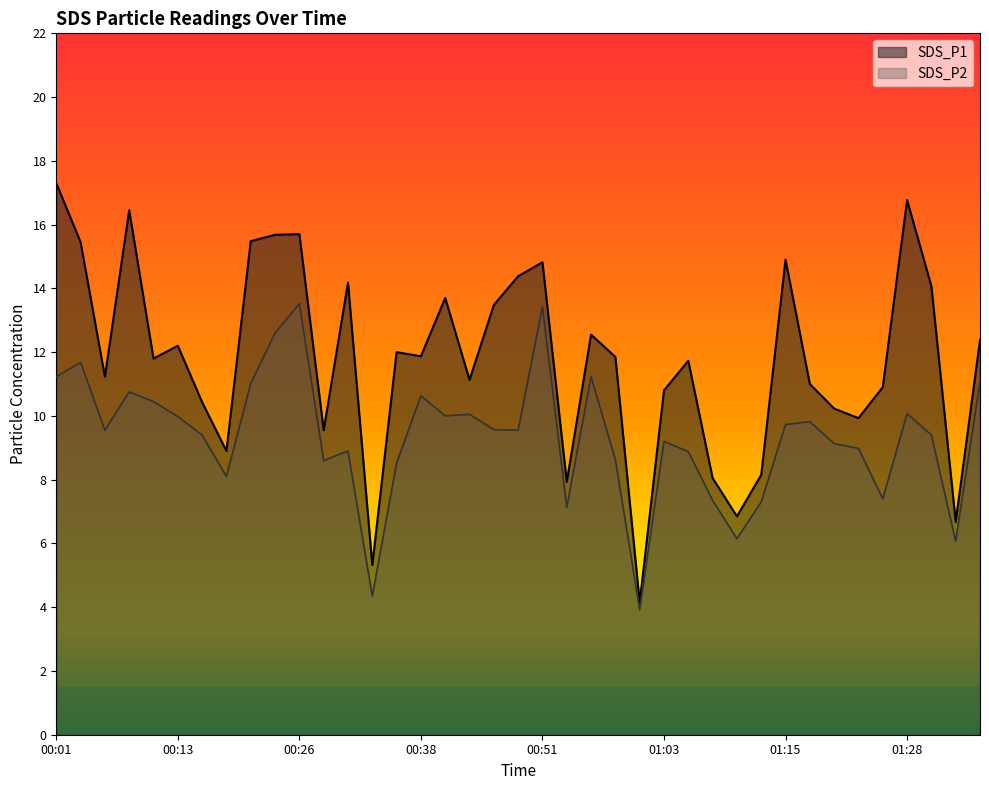

How many distinct data groups are displayed?

2